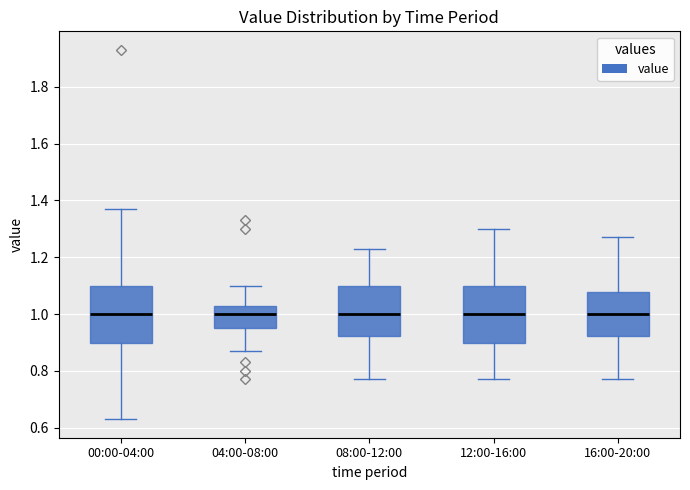

Reading left to right, read every box against the y-axis: the position of its median line, the range the box covers, and the ends of its whiskers. The values are not printed on the chart, so give them approximately, as read against the axis.

00:00-04:00: median 1.00, box 0.90 to 1.10, whiskers 0.64 to 1.38
04:00-08:00: median 1.00, box 0.96 to 1.04, whiskers 0.88 to 1.10
08:00-12:00: median 1.00, box 0.92 to 1.10, whiskers 0.78 to 1.24
12:00-16:00: median 1.00, box 0.90 to 1.10, whiskers 0.78 to 1.30
16:00-20:00: median 1.00, box 0.92 to 1.08, whiskers 0.78 to 1.28